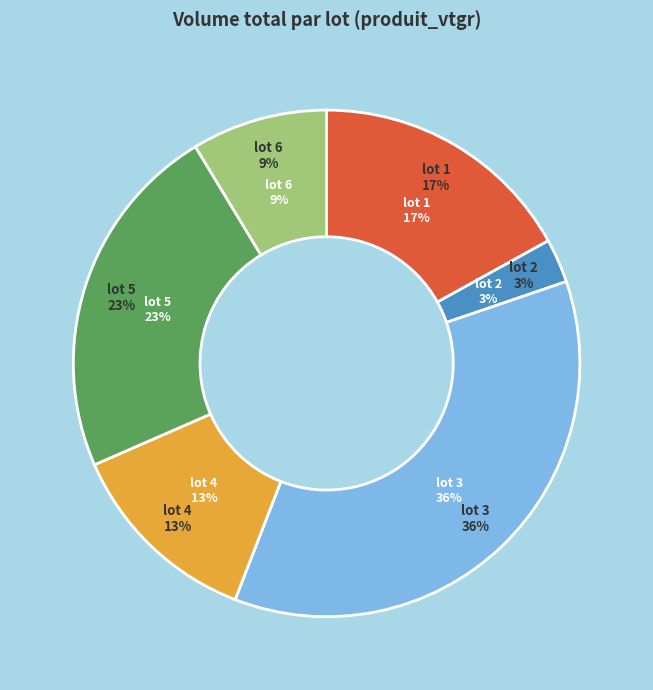

Is it true that Pepinster Cne lot 1 is 4% of the pie?

False